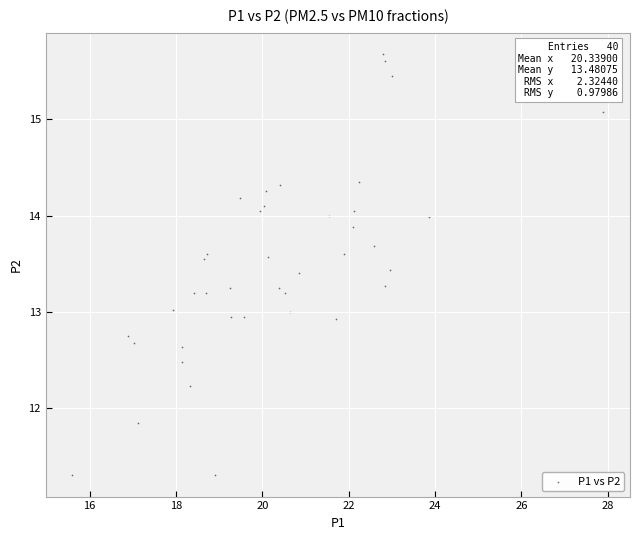

What is the range of Y values (max minus min)?

4.4